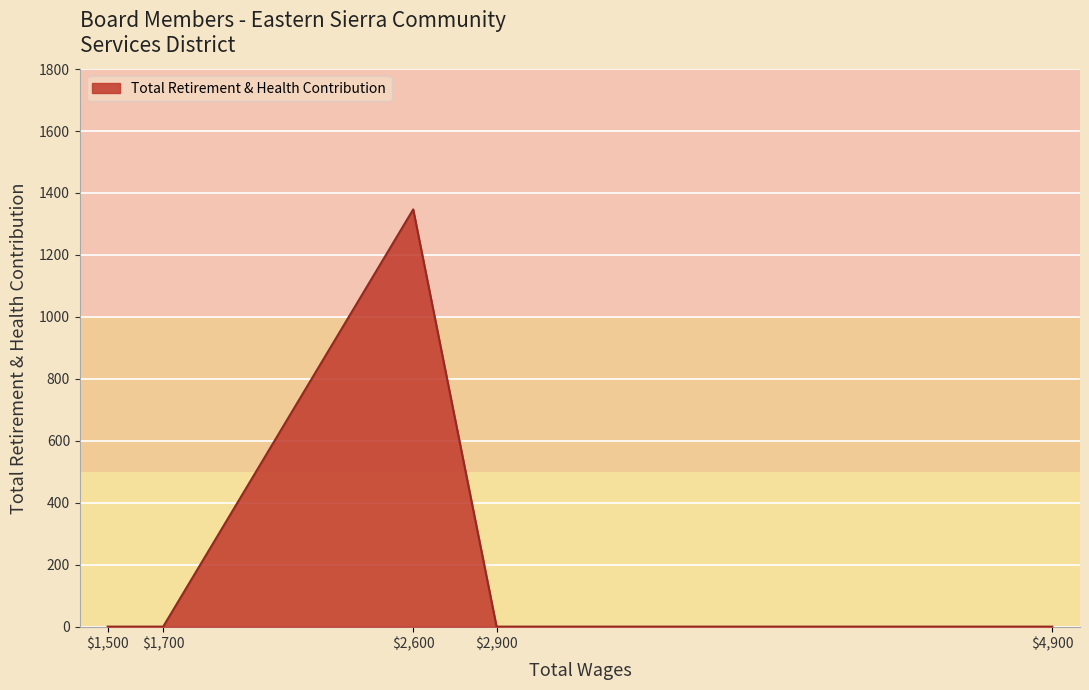

Where is the data nearest to the value 673?

4900